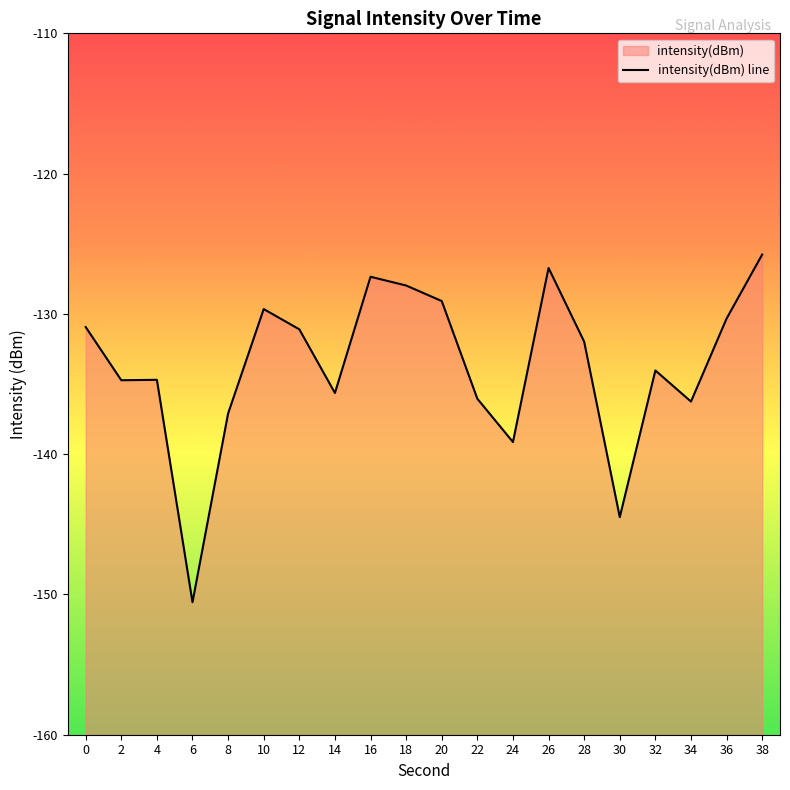

Which label corresponds to the largest value in the chart?

38